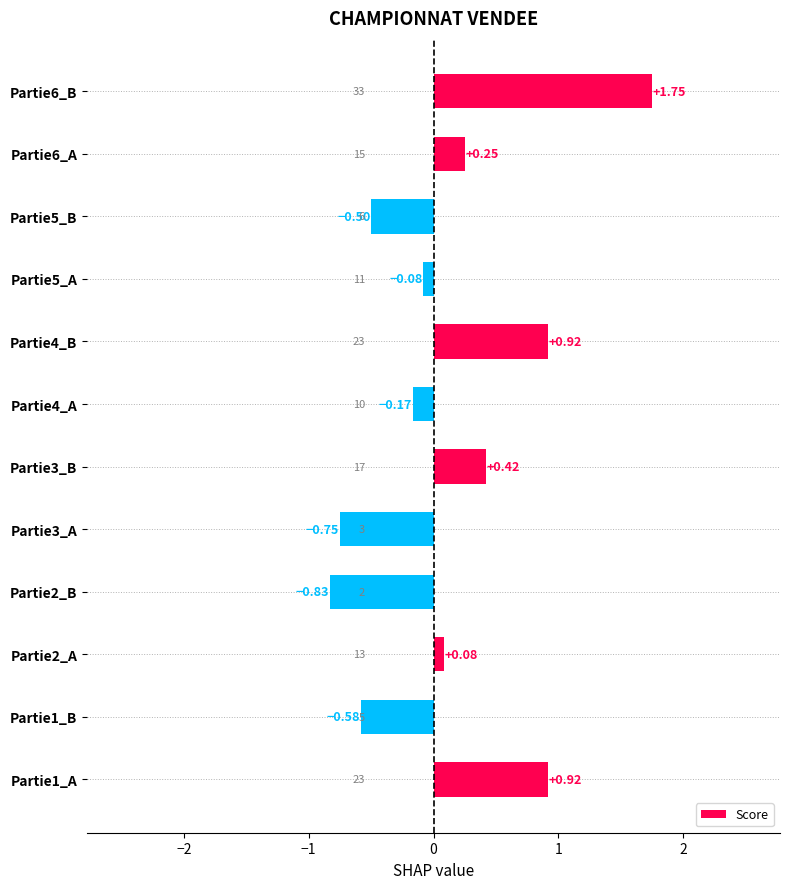

Between Partie1_A and Partie2_B, which is larger?

Partie1_A